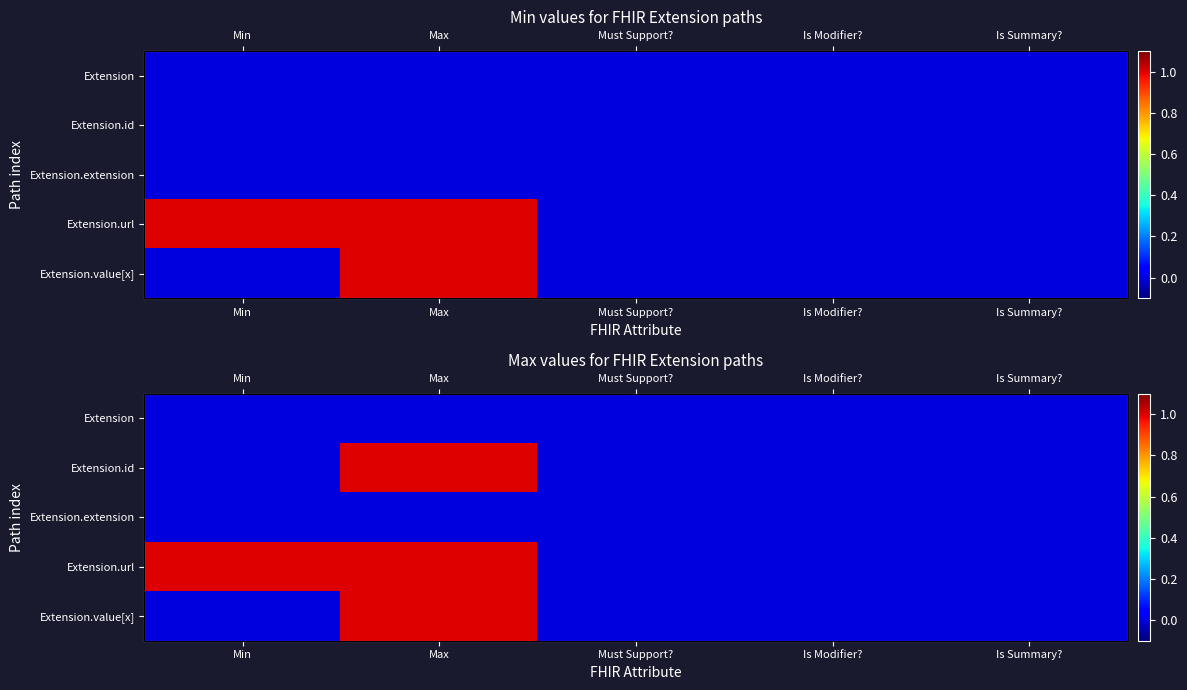

Which label corresponds to the smallest value in the chart?

Min